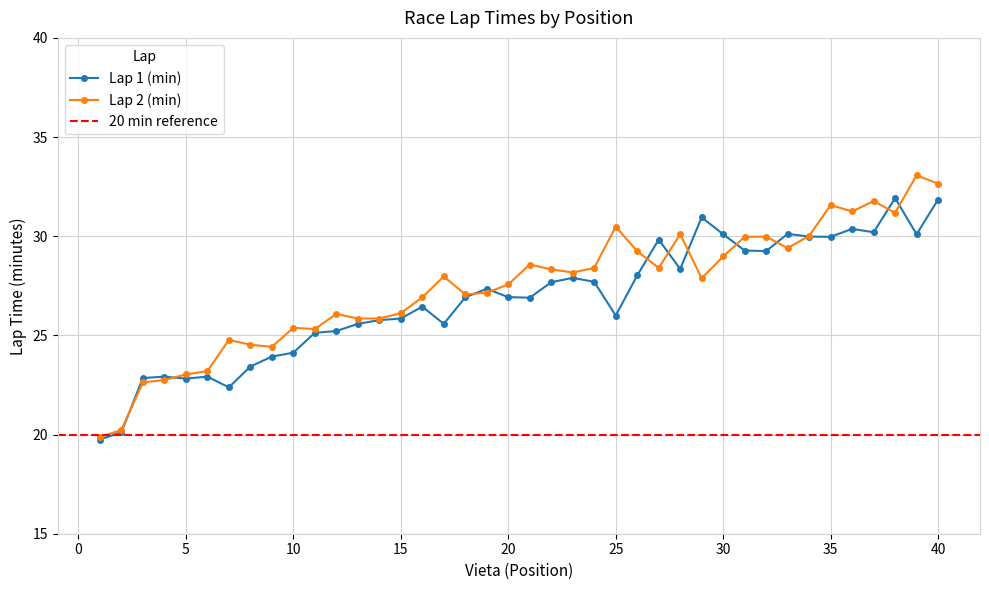

What is the total value across all series at 29?

58.8